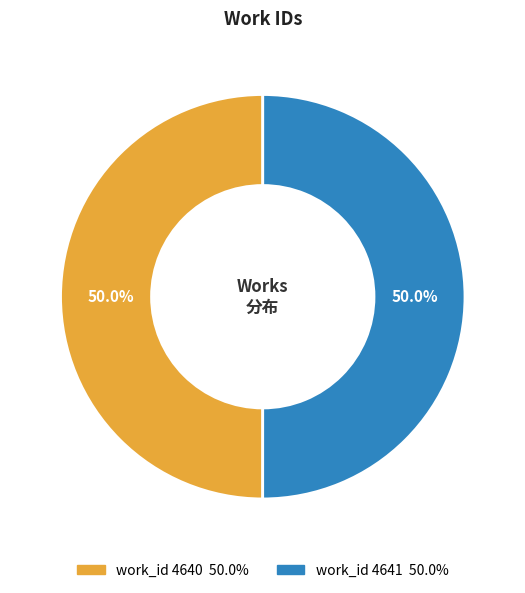

What is the ratio of the value at work_id 4641 to the value at work_id 4640?

1.0